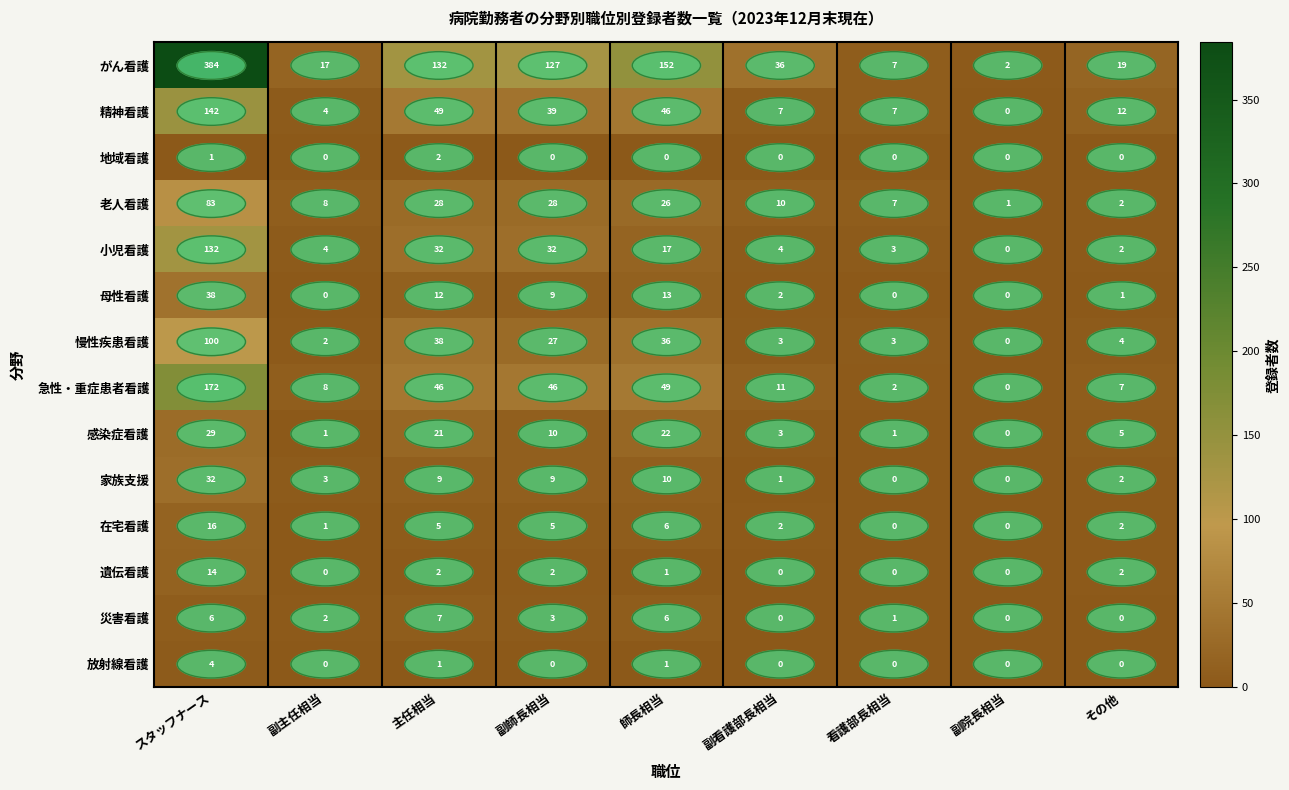

The value of 地域看護 at 副主任相当 is 0. True or false?

True